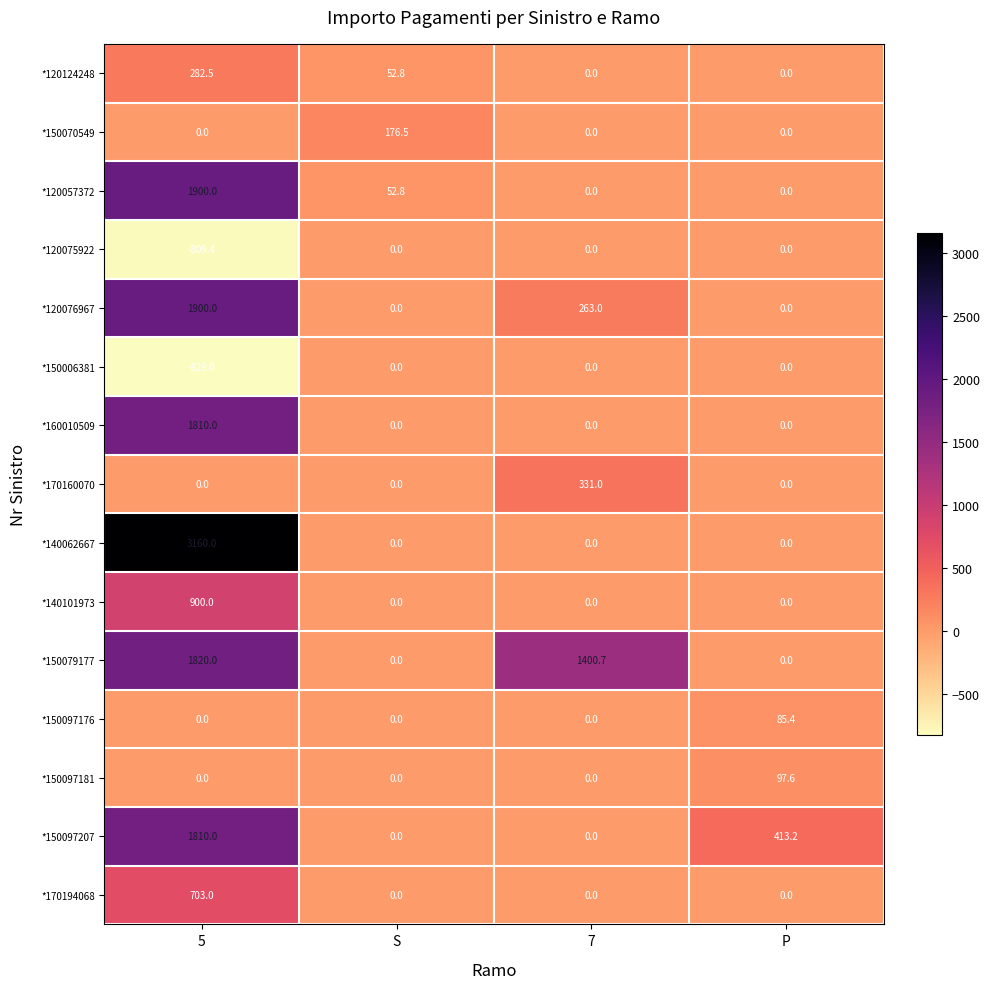

What is the average value of the *150006381 series?

-207.2